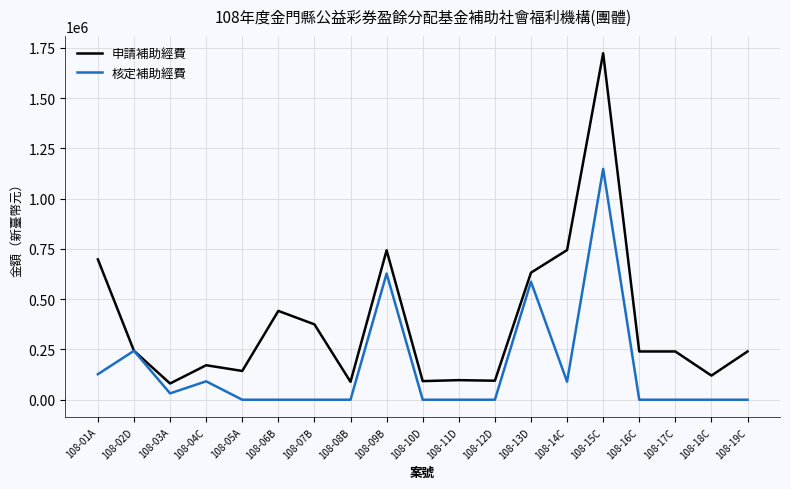

Does the chart have visible grid lines?

Yes